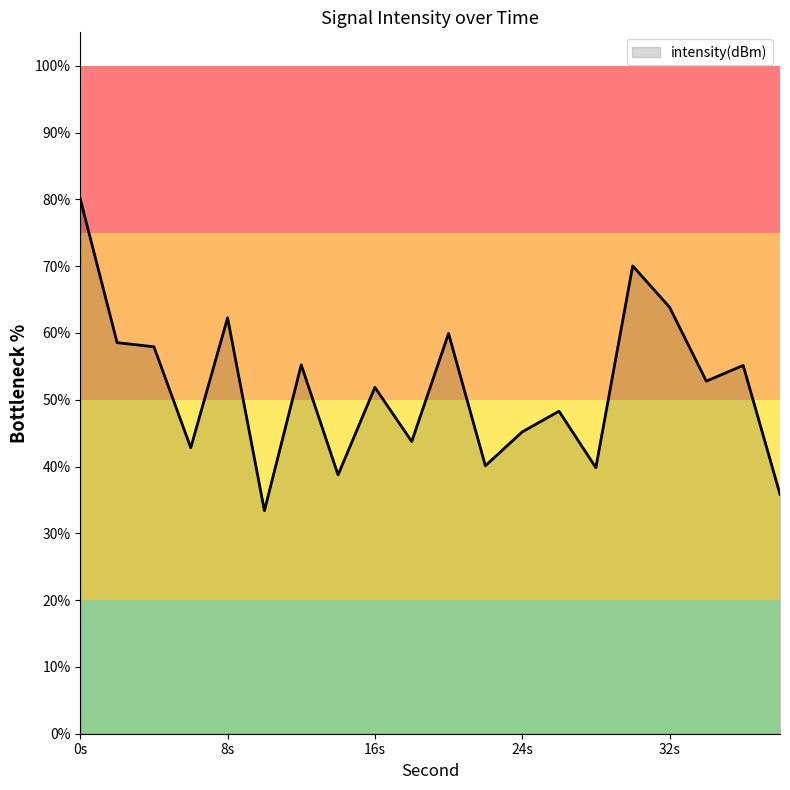

What is the difference between the maximum and minimum values?

46.7